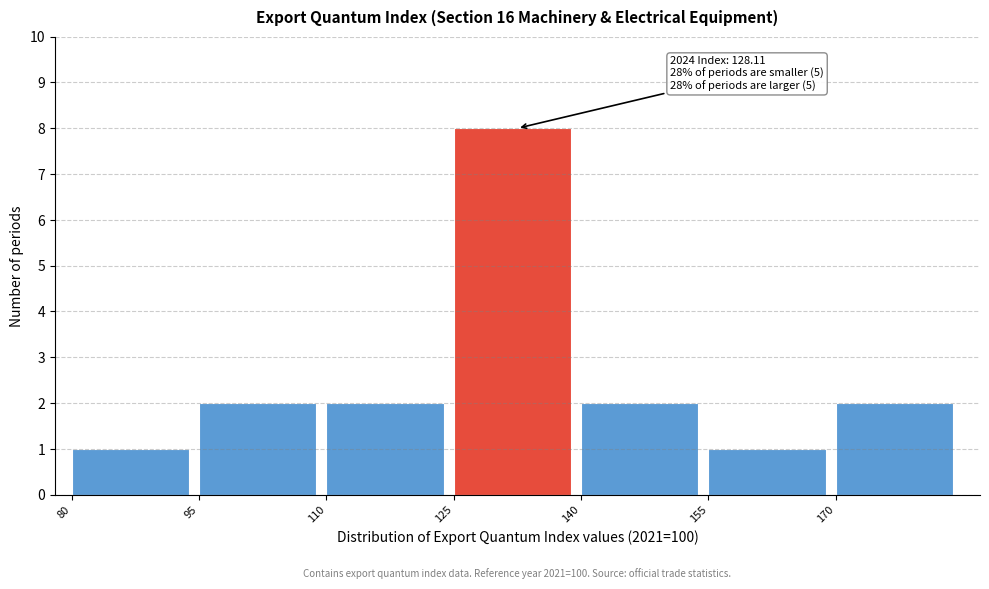

Over which range of the x-axis is the bar tallest?

125 to 140